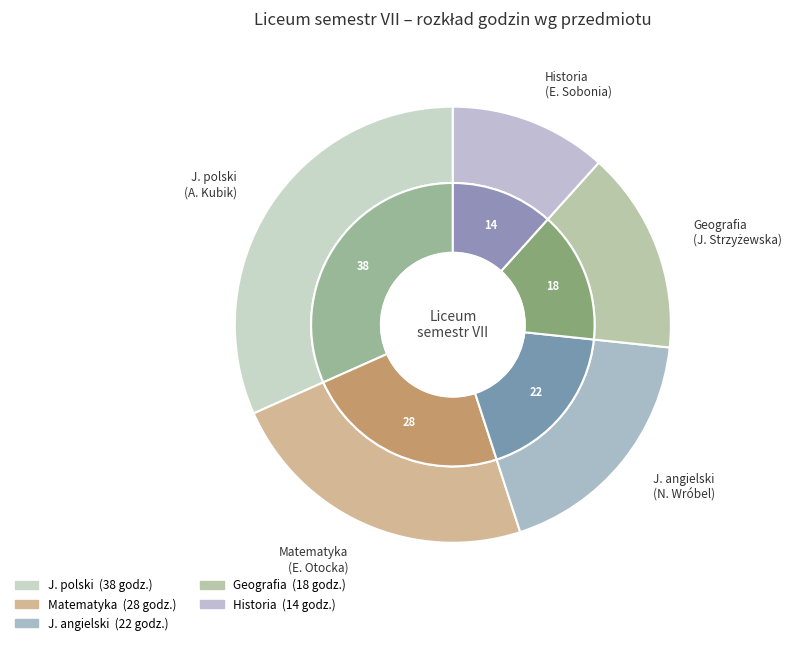

The J. polski slice represents 40% of the pie. True or false?

False